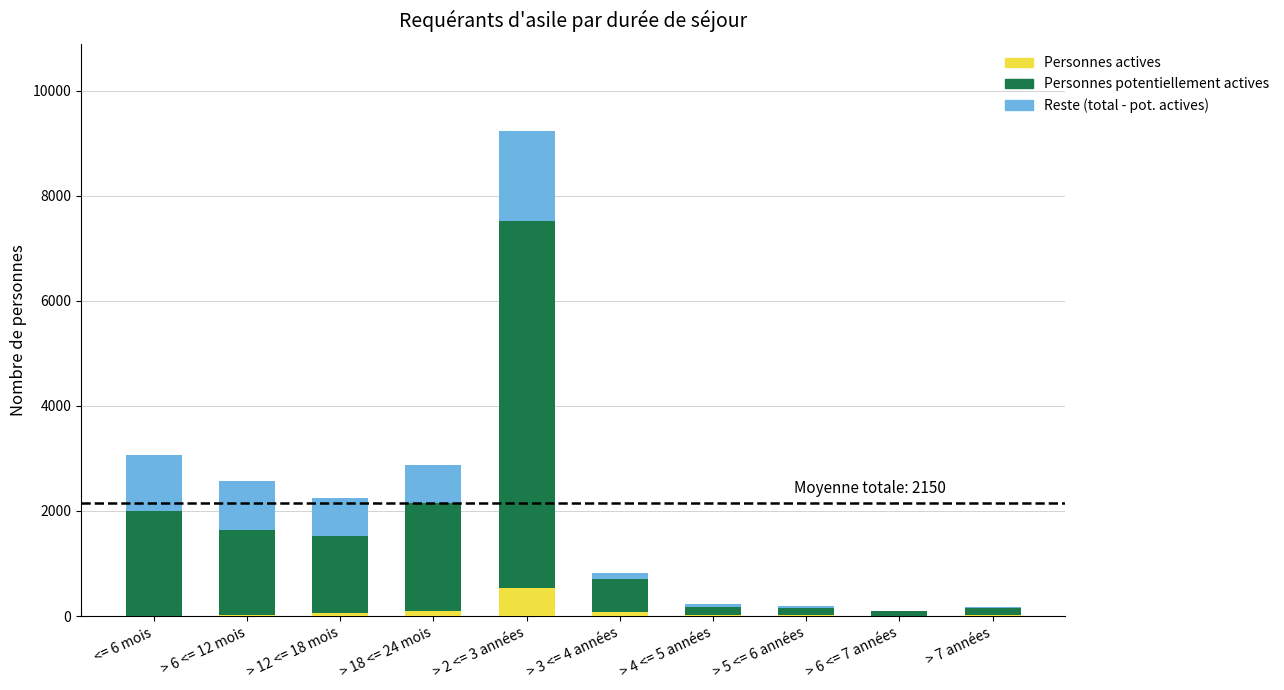

At which category is the sum across all series the highest?

> 2 <= 3 années